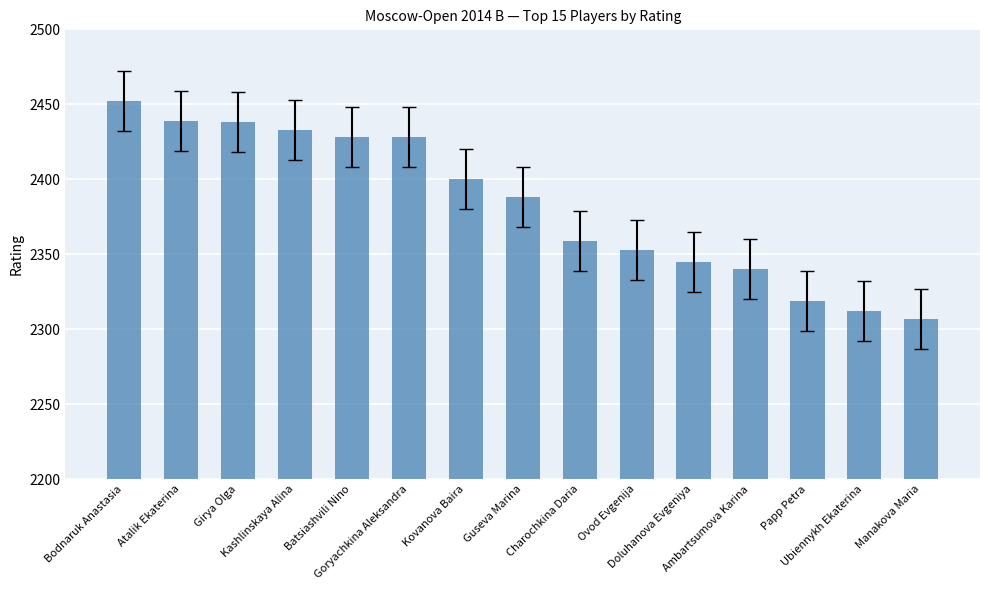

What is the average value?

2383